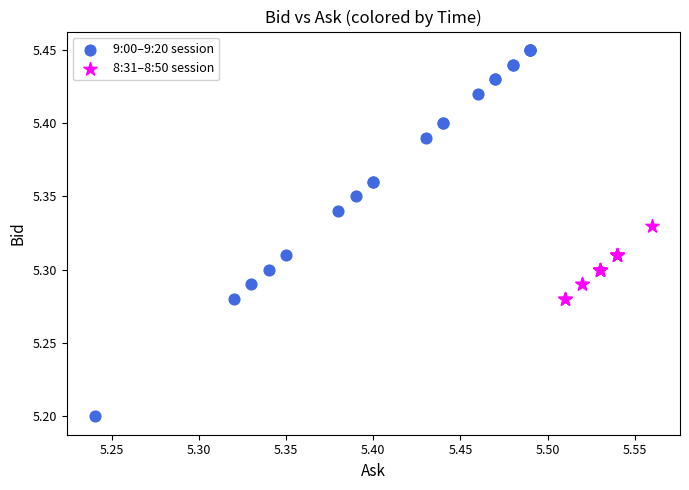

Which series contains the lowest Y value?

9:00–9:20 session